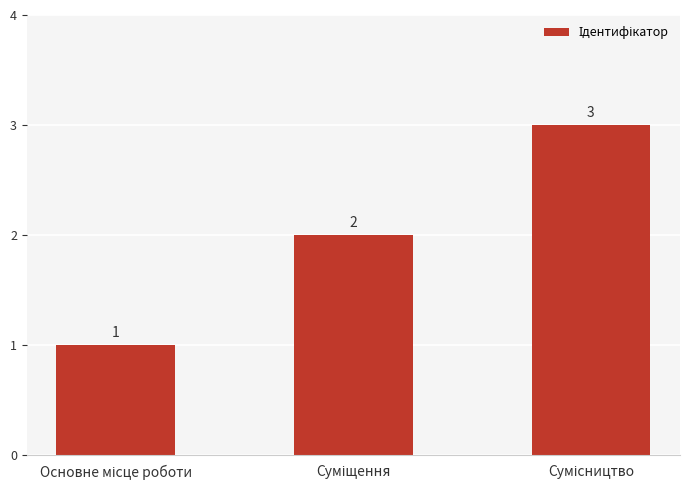

What is the value of the 2nd bar from the left?

2